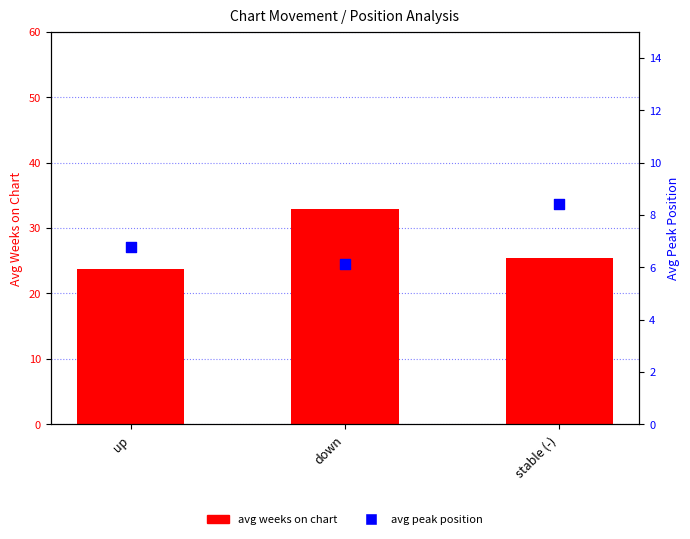

What is the total value across all series at stable (-)?

33.8